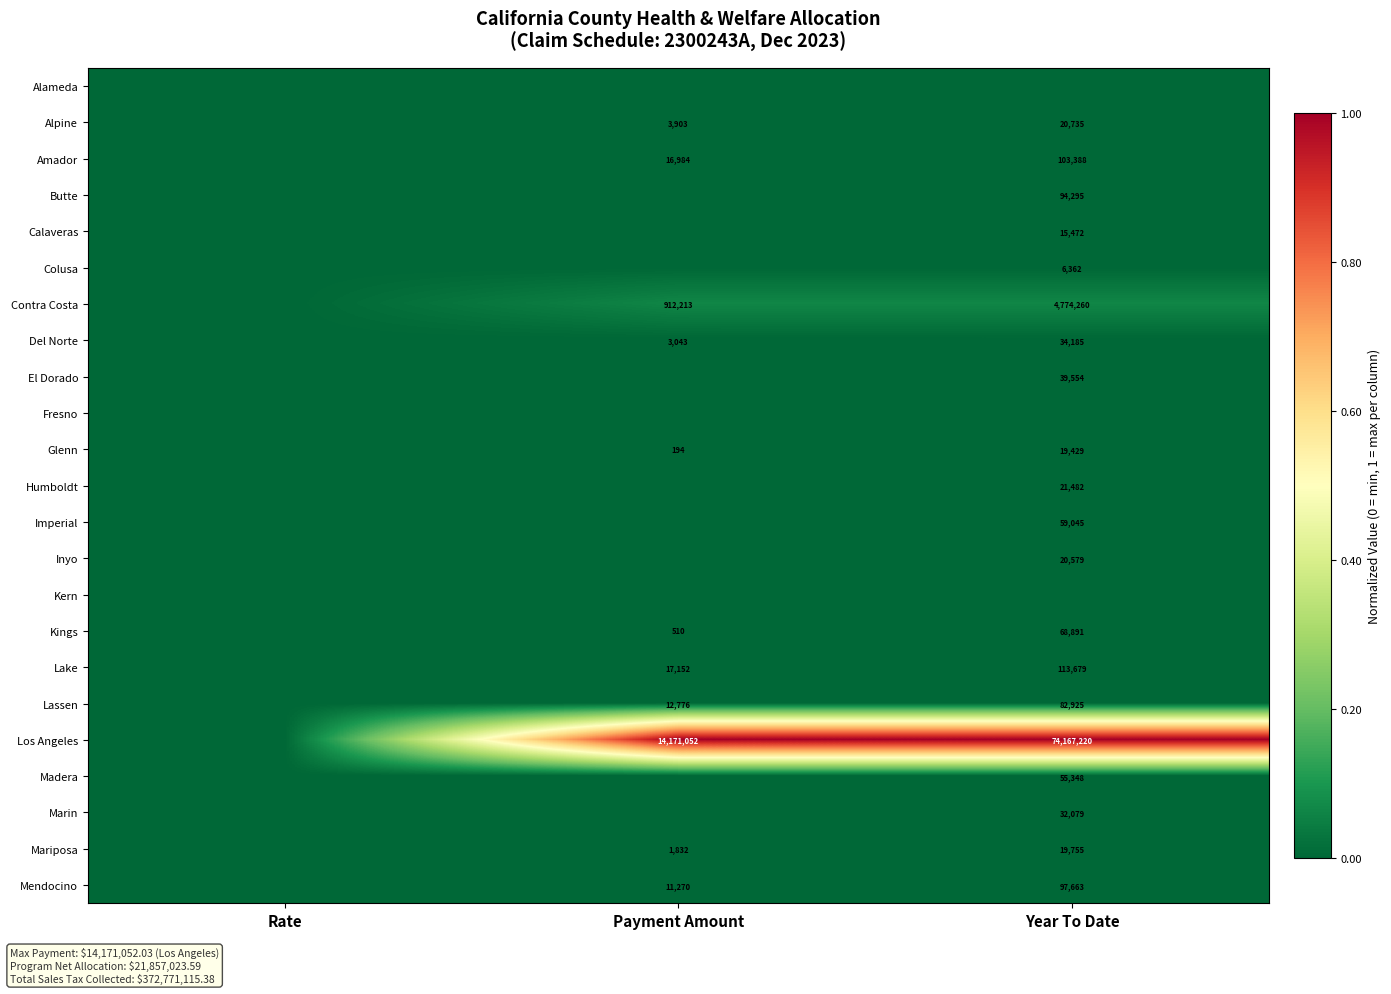

The value of Mariposa at Payment Amount is 2590. True or false?

False